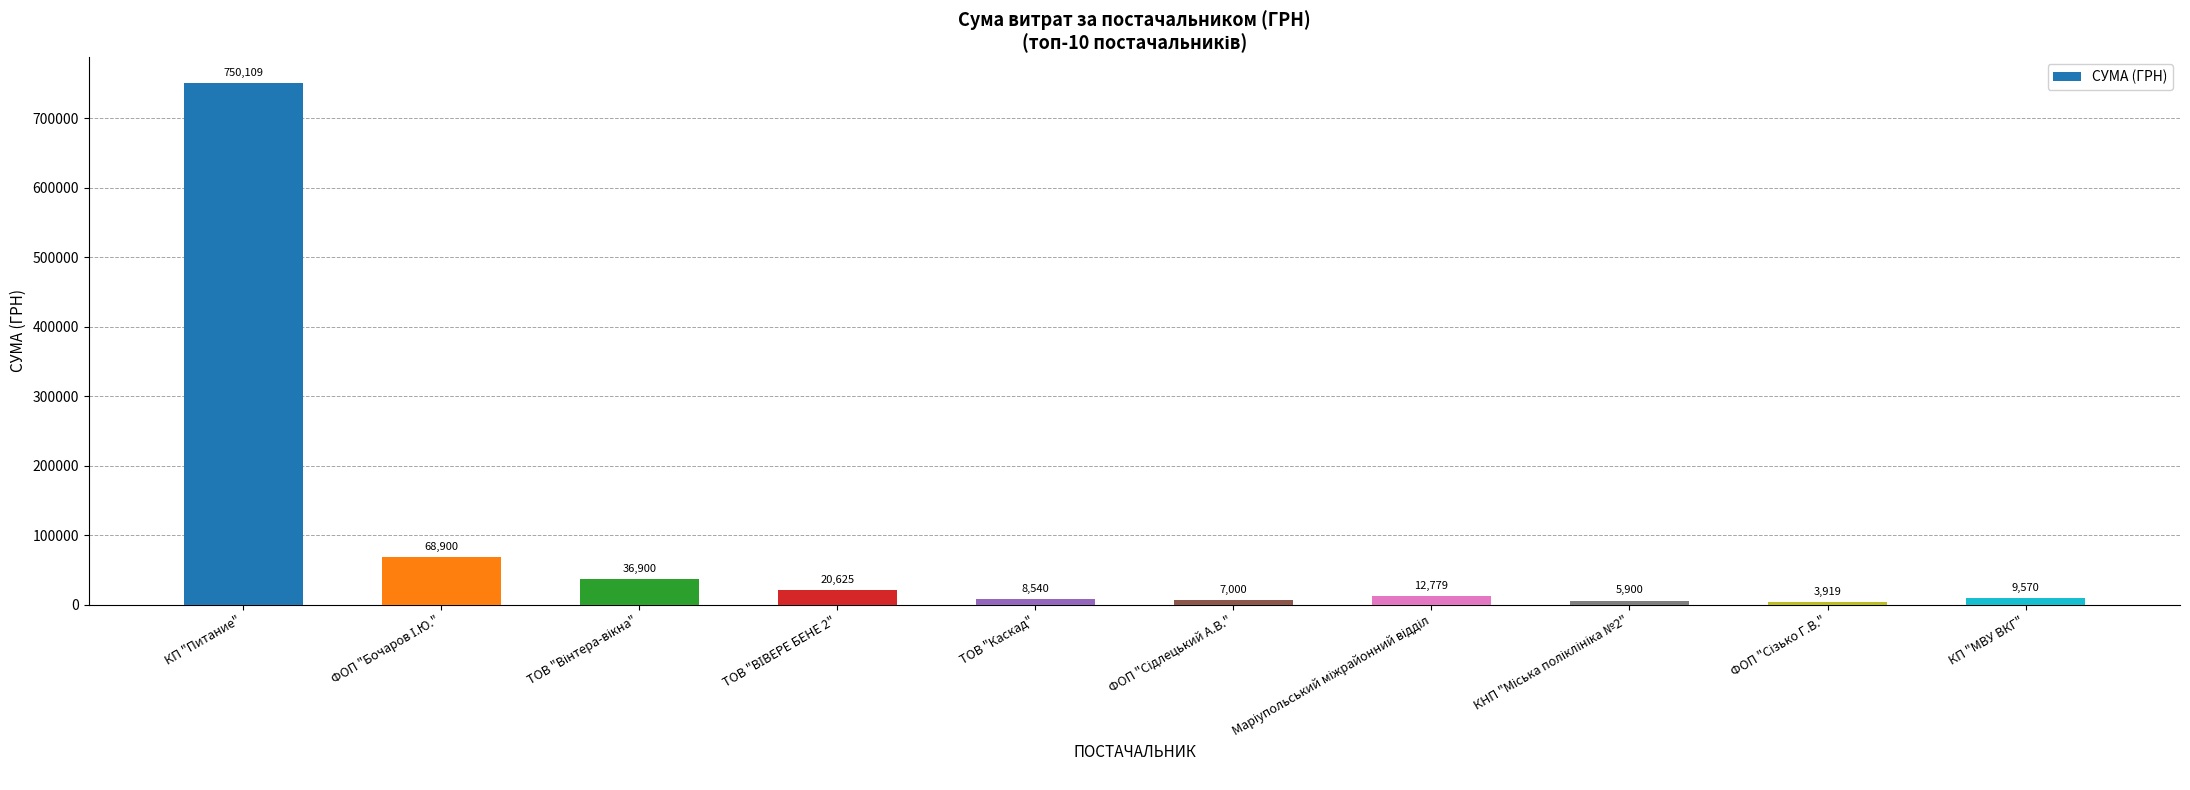

How many values are below 12779?

5